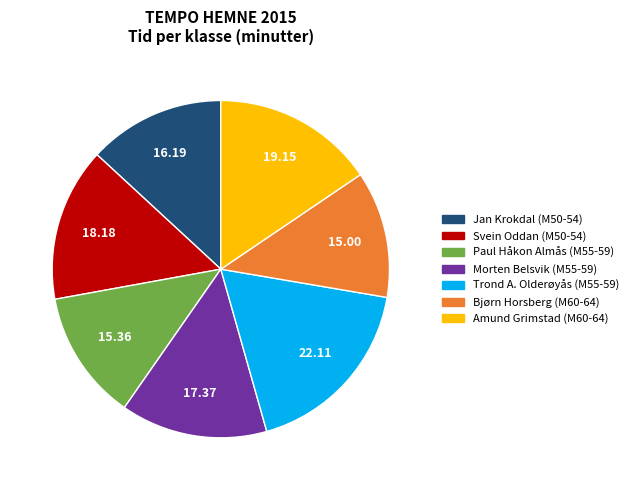

Does any single category account for the majority?

No